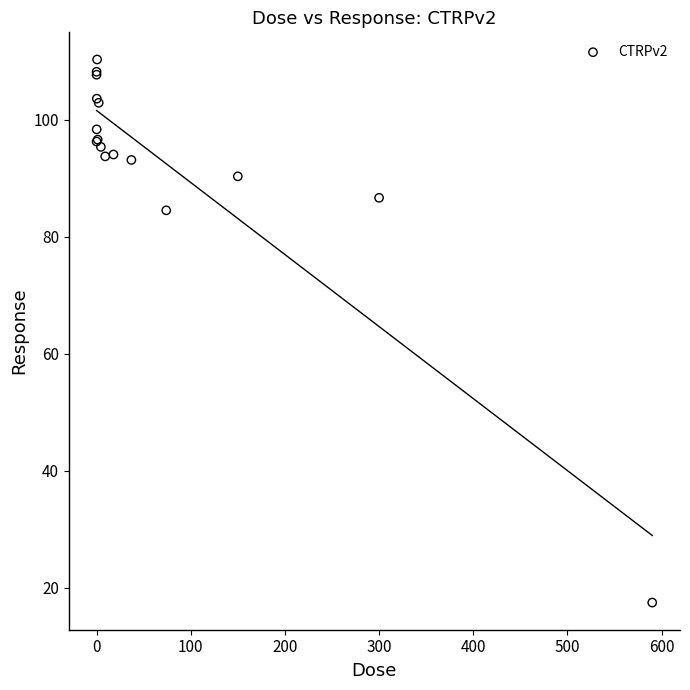

What Y value in the scatter plot is closest to 63?

84.5